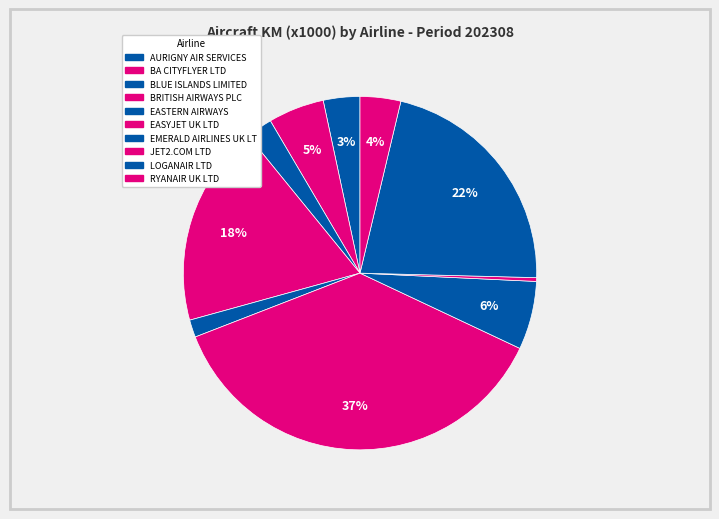

How many segments does this pie chart have?

10